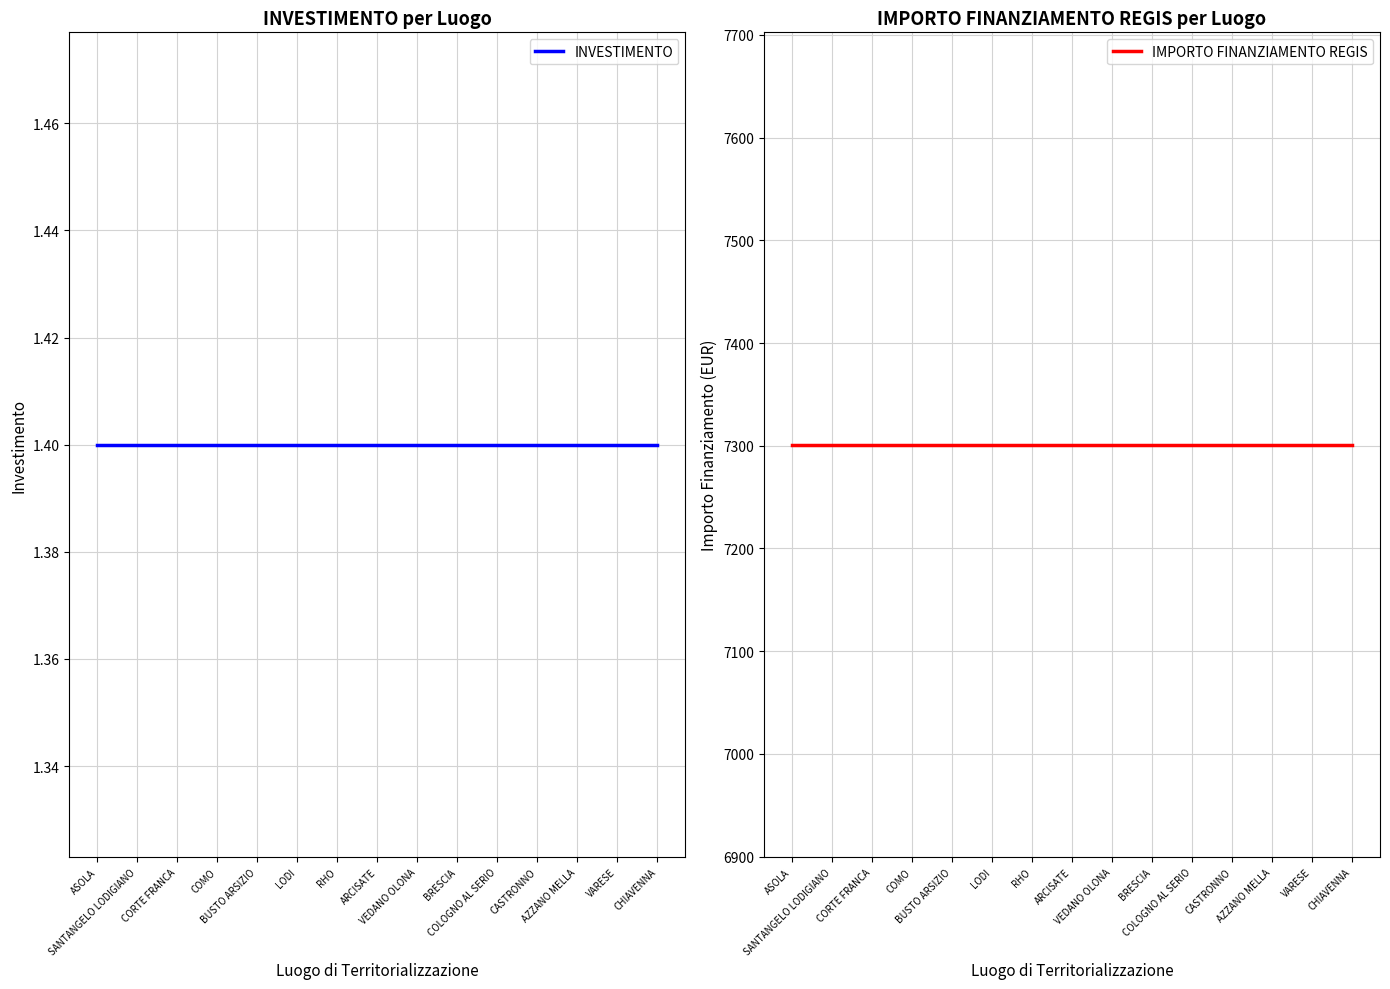

Reading right to left, list all the values displayed in this chart.

INVESTIMENTO: CHIAVENNA=1.4	VARESE=1.4	AZZANO MELLA=1.4	CASTRONNO=1.4	COLOGNO AL SERIO=1.4	BRESCIA=1.4	VEDANO OLONA=1.4	ARCISATE=1.4	RHO=1.4	LODI=1.4	BUSTO ARSIZIO=1.4	COMO=1.4	CORTE FRANCA=1.4	SANTANGELO LODIGIANO=1.4	ASOLA=1.4
IMPORTO FINANZIAMENTO REGIS: CHIAVENNA=7301.0	VARESE=7301.0	AZZANO MELLA=7301.0	CASTRONNO=7301.0	COLOGNO AL SERIO=7301.0	BRESCIA=7301.0	VEDANO OLONA=7301.0	ARCISATE=7301.0	RHO=7301.0	LODI=7301.0	BUSTO ARSIZIO=7301.0	COMO=7301.0	CORTE FRANCA=7301.0	SANTANGELO LODIGIANO=7301.0	ASOLA=7301.0